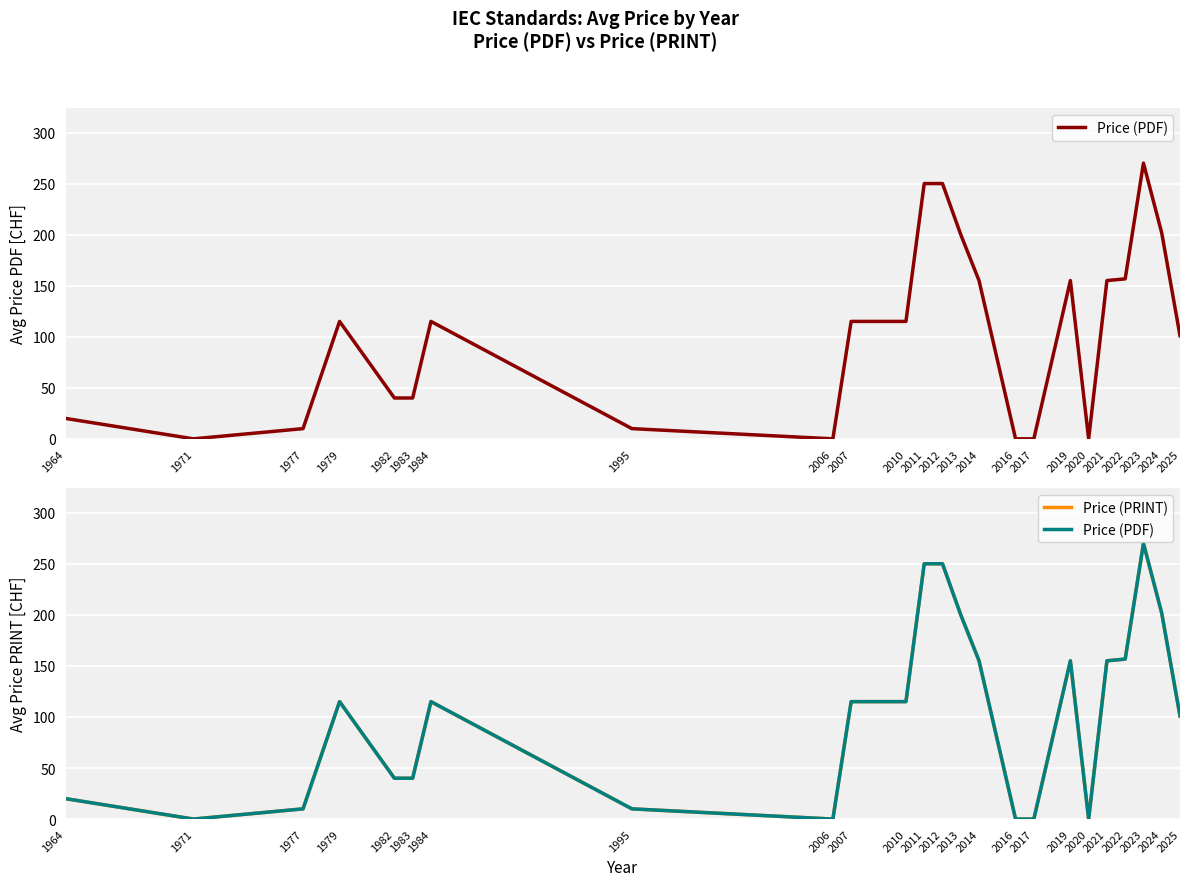

Rank the series at 2010 from highest to lowest value.

Price (PDF), Price (PRINT)